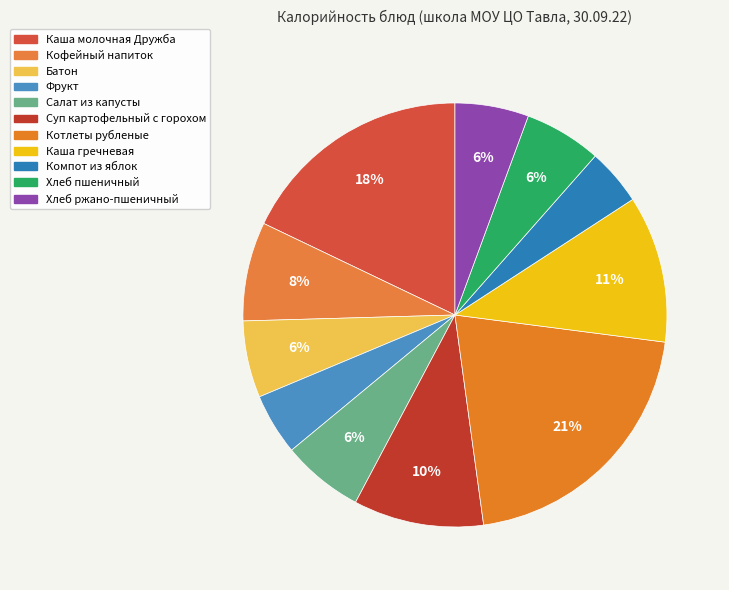

Count the number of slices in the pie.

11